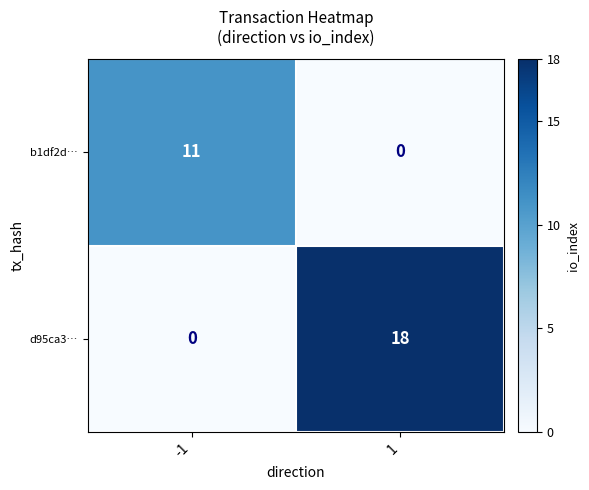

What is the difference between the b1df2d… values at -1 and 1?

11